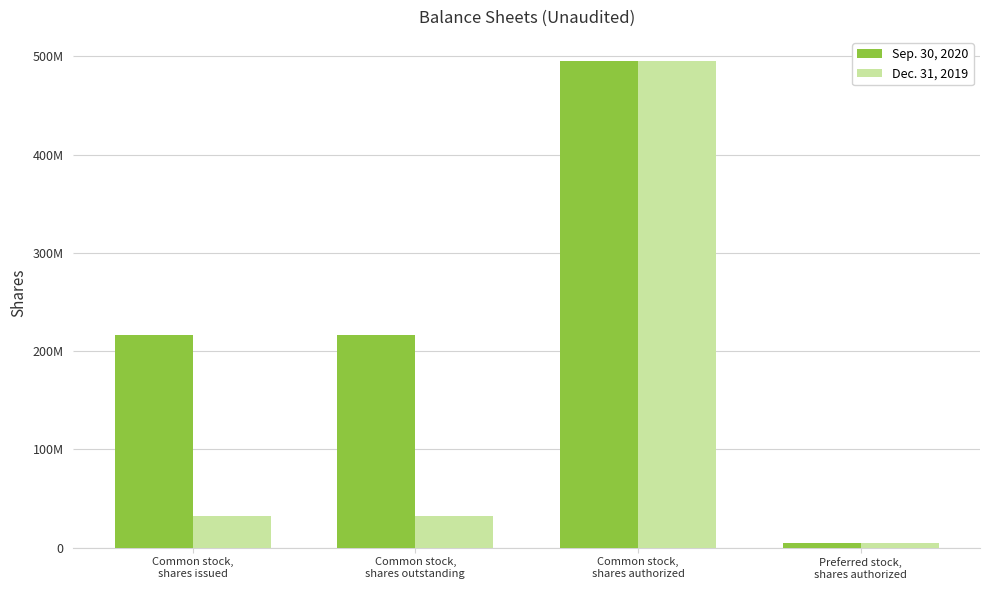

What are all the series names shown in the legend?

Sep. 30, 2020, Dec. 31, 2019